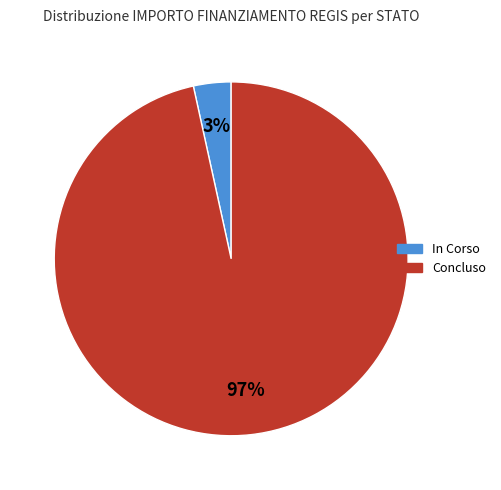

Does any single category account for the majority?

Yes